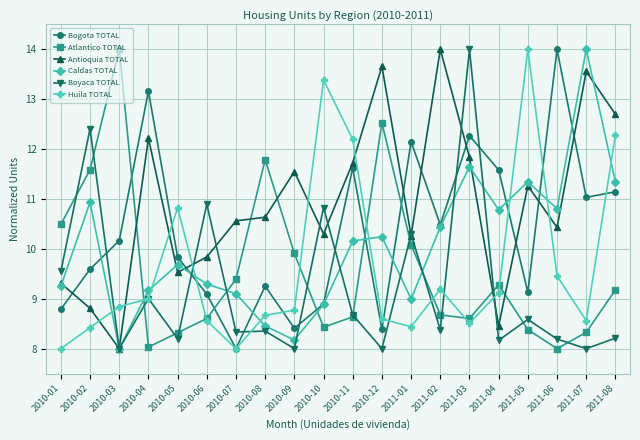

What is the difference between the maximum and minimum values in the Atlantico TOTAL series?

6.0